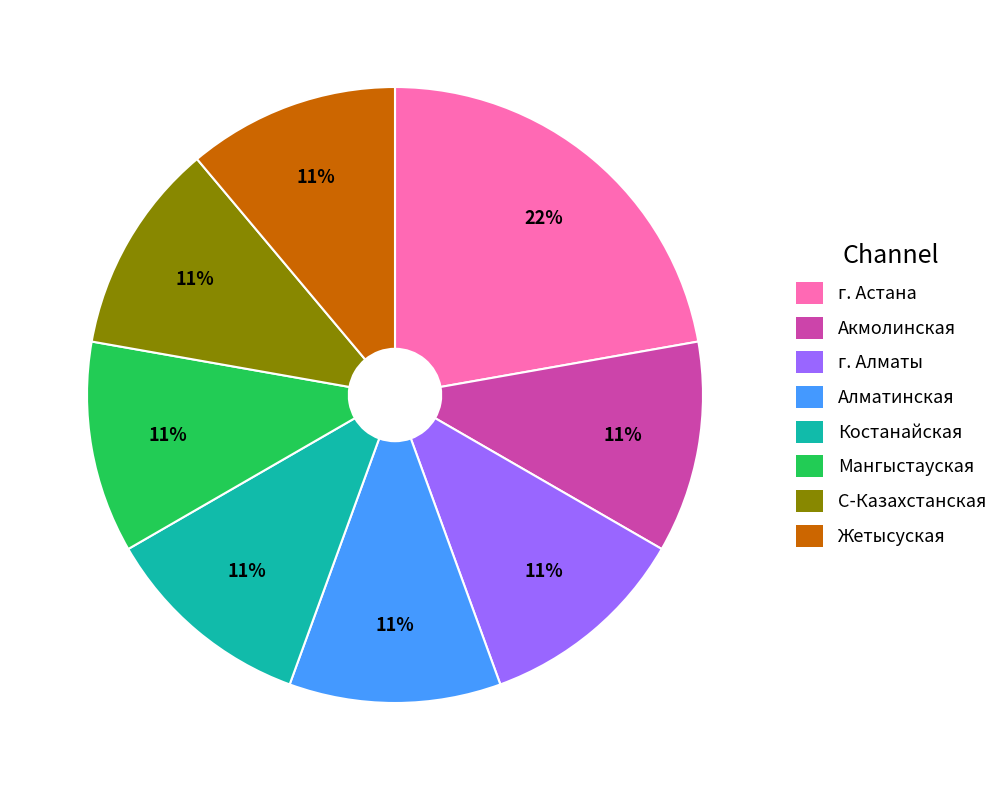

Is г. Алматы the majority of the pie?

No